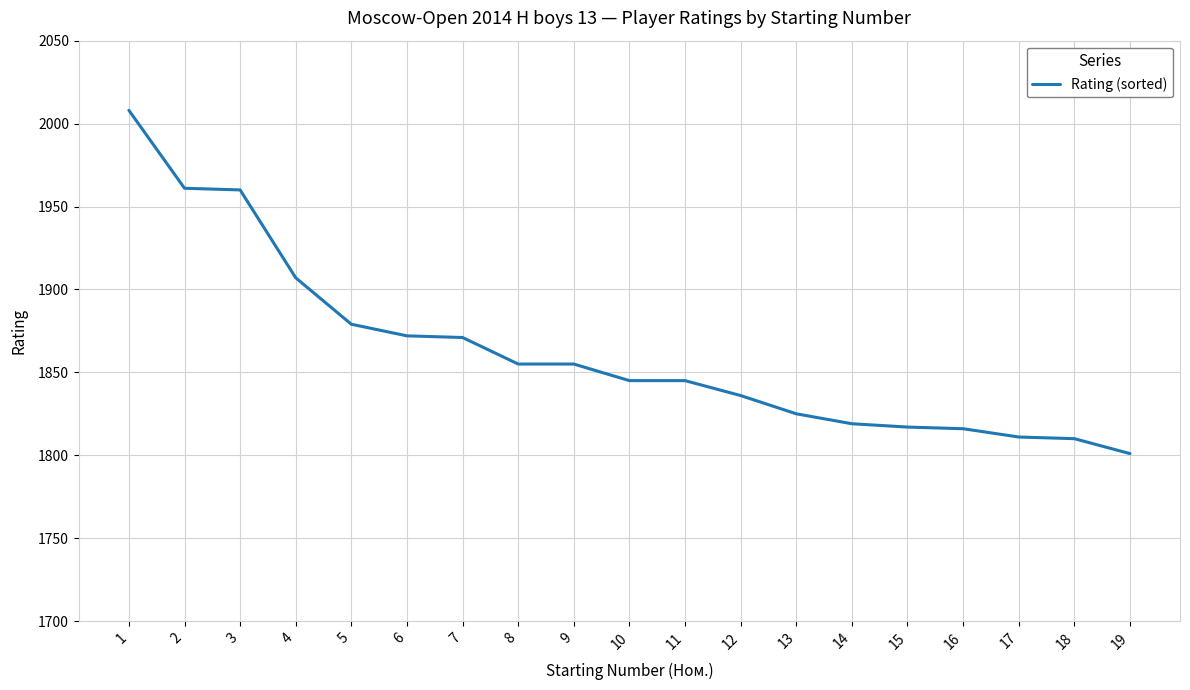

What is the difference between the maximum and minimum values?

207